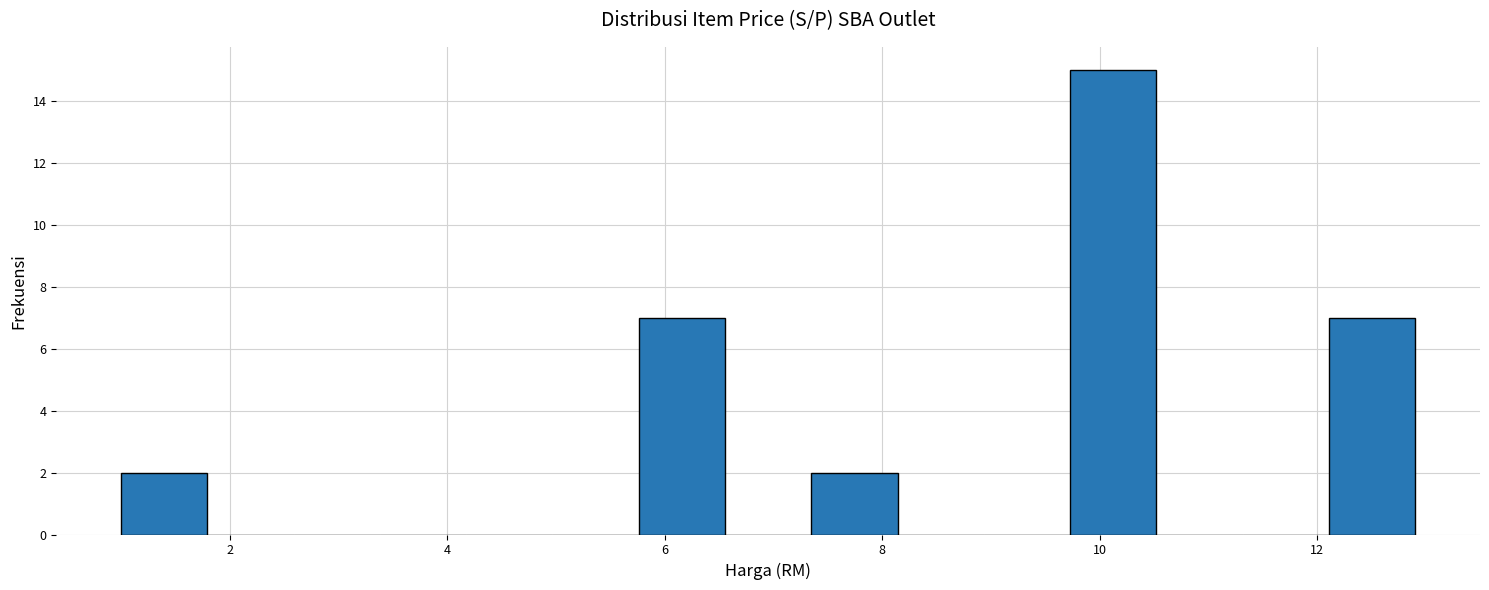

Around what value on the x-axis is the tallest bar? Give the approximate position of its centre, as read against the axis.

10.2